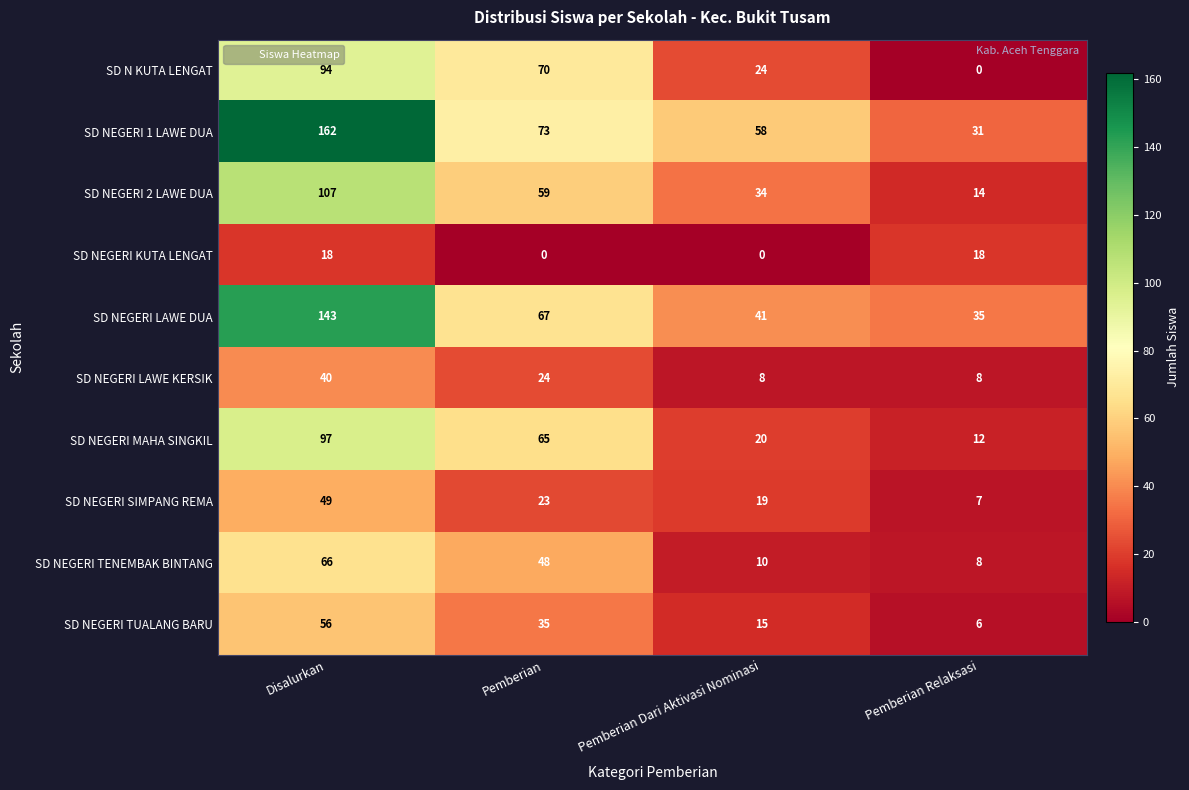

List the labels in order of SD N KUTA LENGAT value, smallest first.

Pemberian Relaksasi, Pemberian Dari Aktivasi Nominasi, Pemberian, Disalurkan